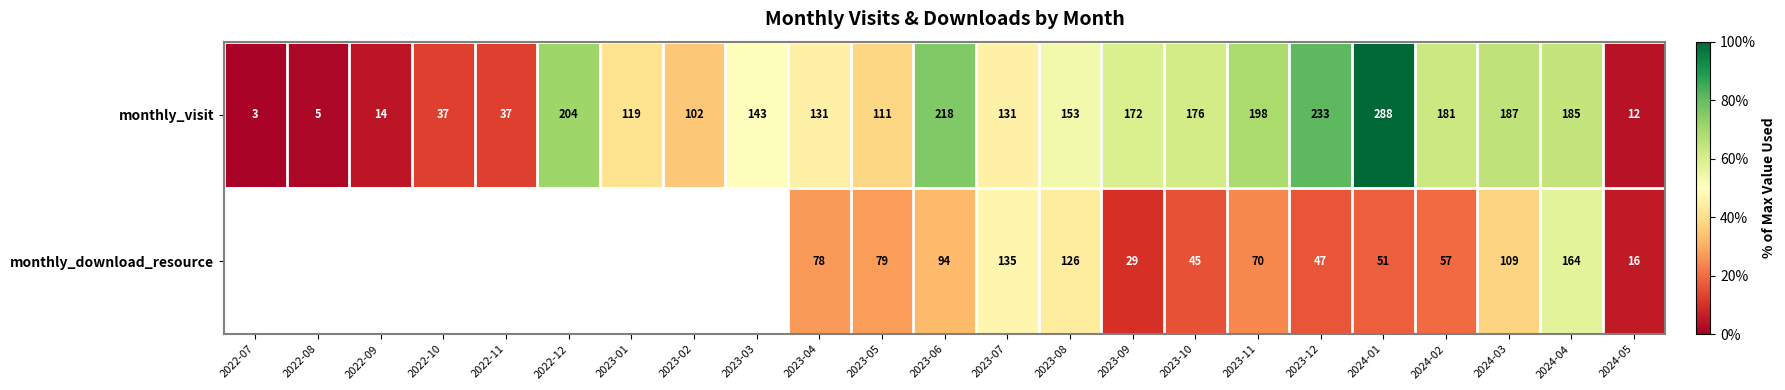

The monthly_visit series shows 149 at 2023-02. True or false?

False